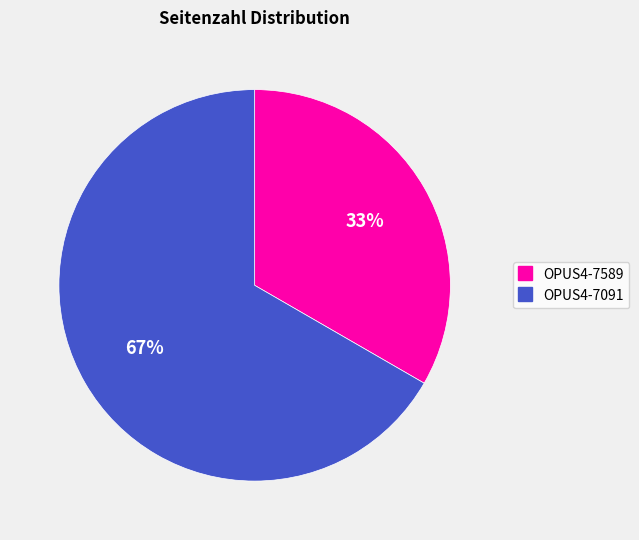

True or false: OPUS4-7589 accounts for 33% of the total.

True